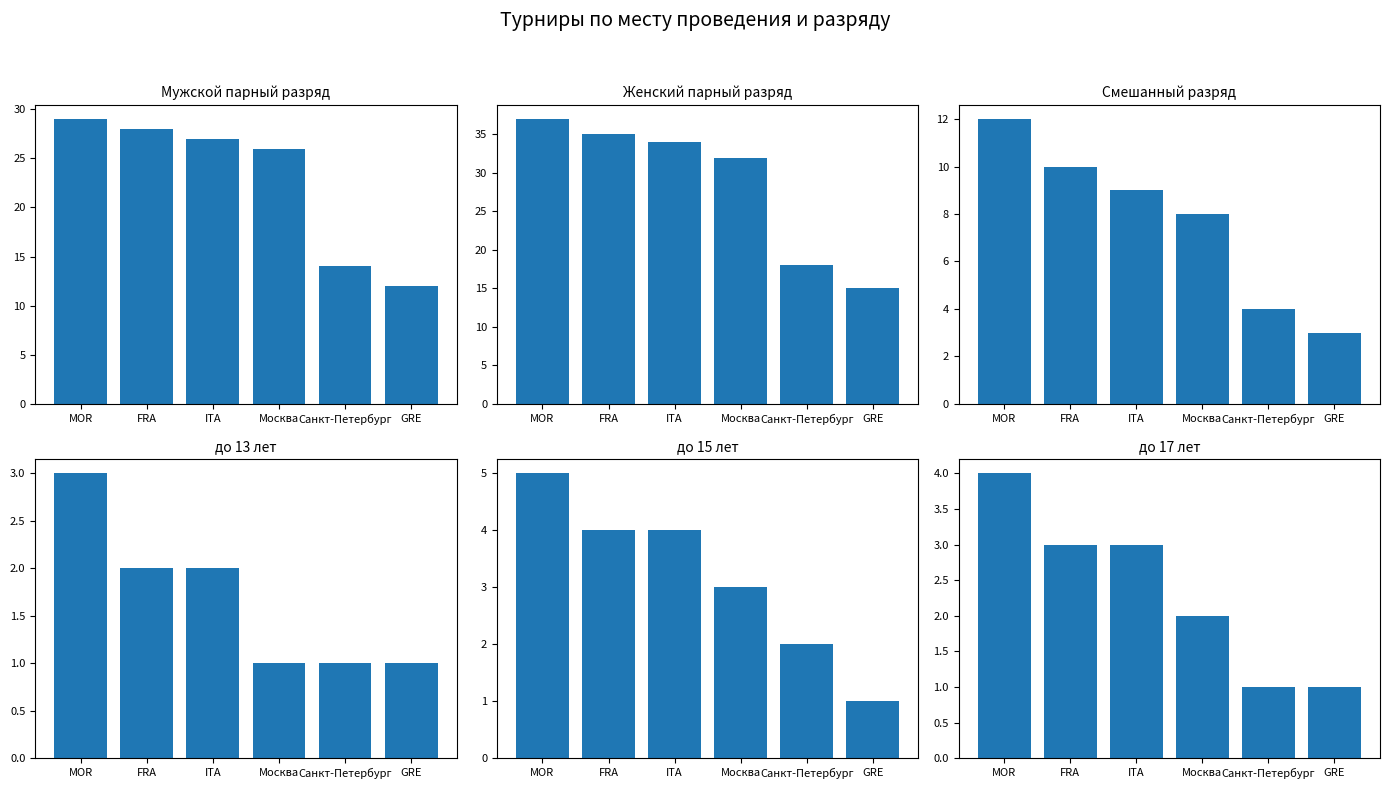

Where does the до 13 лет series first go above 2?

MOR